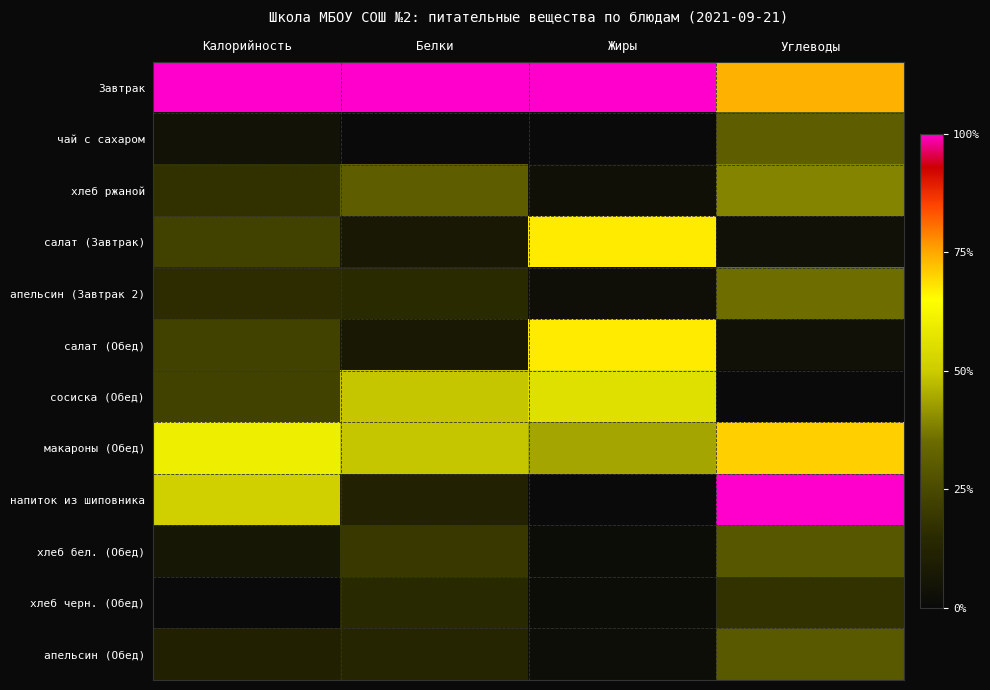

Reading right to left, extract all data points from this chart.

Завтрак: Углеводы=0.7	Жиры=1.0	Белки=1.0	Калорийность=1.0
чай с сахаром: Углеводы=0.3	Жиры=0.0	Белки=0.0	Калорийность=0.0
хлеб ржаной: Углеводы=0.4	Жиры=0.0	Белки=0.3	Калорийность=0.2
салат (Завтрак): Углеводы=0.0	Жиры=0.7	Белки=0.1	Калорийность=0.2
апельсин (Завтрак 2): Углеводы=0.4	Жиры=0.0	Белки=0.2	Калорийность=0.2
салат (Обед): Углеводы=0.0	Жиры=0.7	Белки=0.1	Калорийность=0.2
сосиска (Обед): Углеводы=0.0	Жиры=0.6	Белки=0.5	Калорийность=0.2
макароны (Обед): Углеводы=0.7	Жиры=0.4	Белки=0.5	Калорийность=0.6
напиток из шиповника: Углеводы=1.0	Жиры=0.0	Белки=0.1	Калорийность=0.5
хлеб бел. (Обед): Углеводы=0.3	Жиры=0.0	Белки=0.2	Калорийность=0.1
хлеб черн. (Обед): Углеводы=0.2	Жиры=0.0	Белки=0.1	Калорийность=0.0
апельсин (Обед): Углеводы=0.3	Жиры=0.0	Белки=0.1	Калорийность=0.1